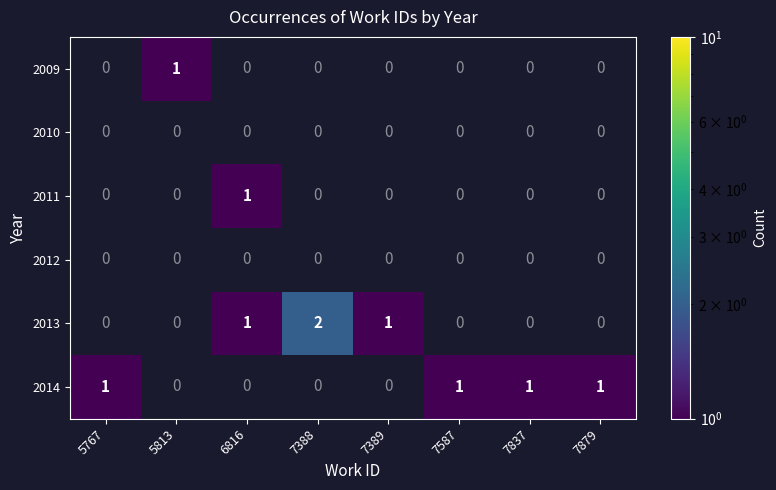

Which label corresponds to the smallest value in the chart?

5813